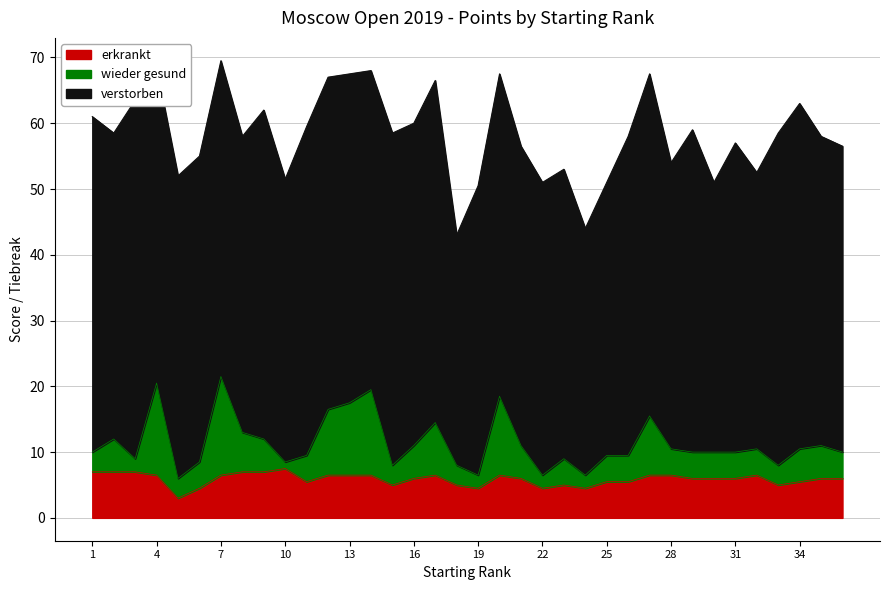

At which label does wieder gesund reach its peak?

7